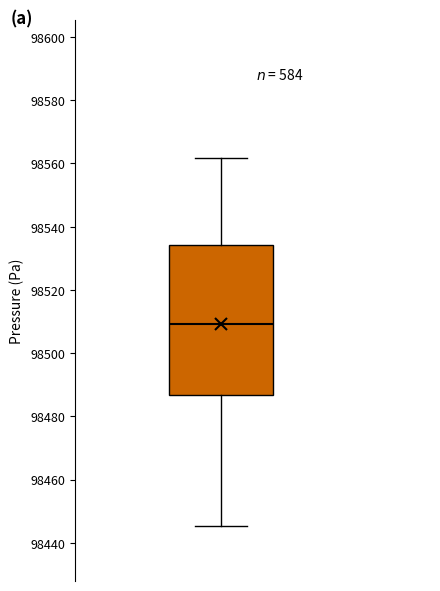

Transcribe this box plot: give where the median line is, the range the box spans, and where the two whiskers end, as read against the y-axis. The values are not printed on the chart, so give them approximately, as read against the axis.

median 98510, box 98486 to 98534, whiskers 98446 to 98562